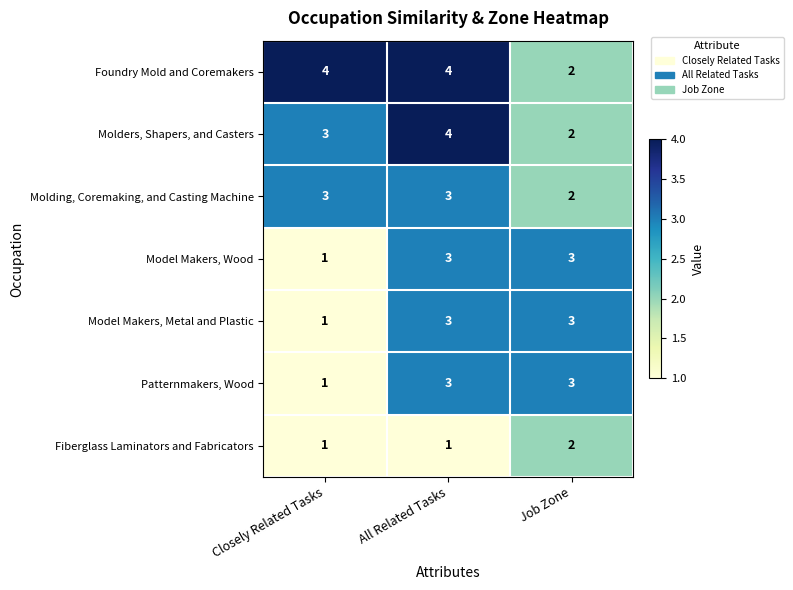

At which label is Model Makers, Wood closest to 2?

Closely Related Tasks